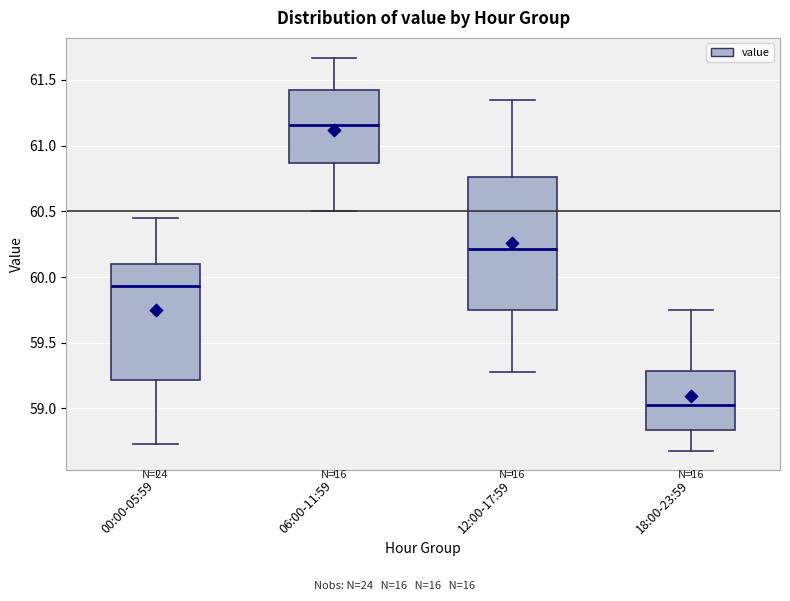

Where does the lower whisker of the box for 18:00-23:59 end on the y-axis? The values are not printed on the chart, so give them approximately, as read against the axis.

58.70